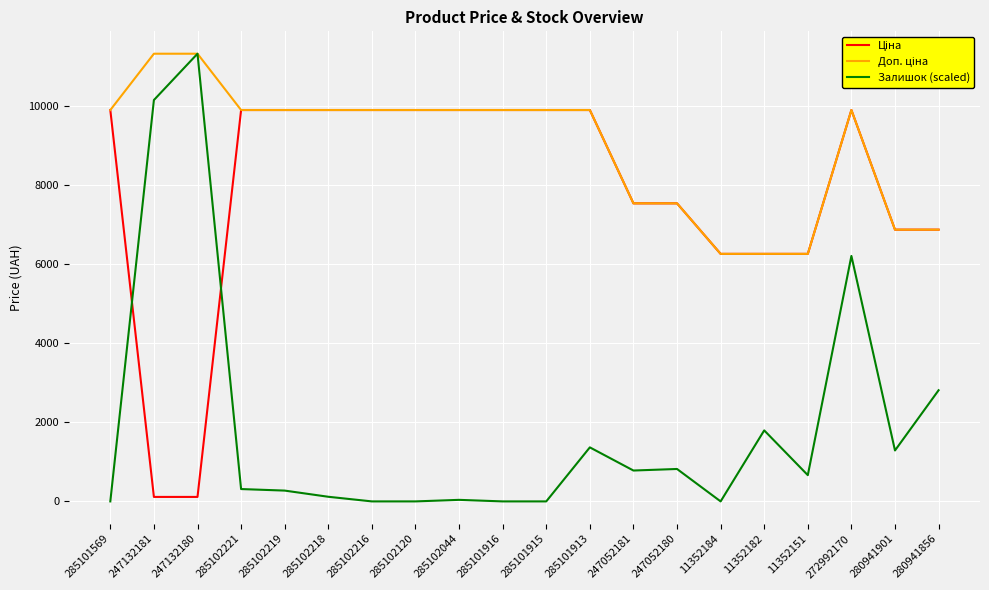

At which category is the sum across all series the highest?

272992170